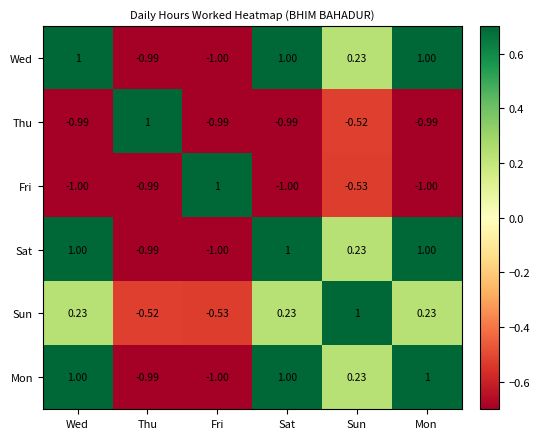

Is the value of Sat at Thu greater than the value of Fri at Mon?

Yes